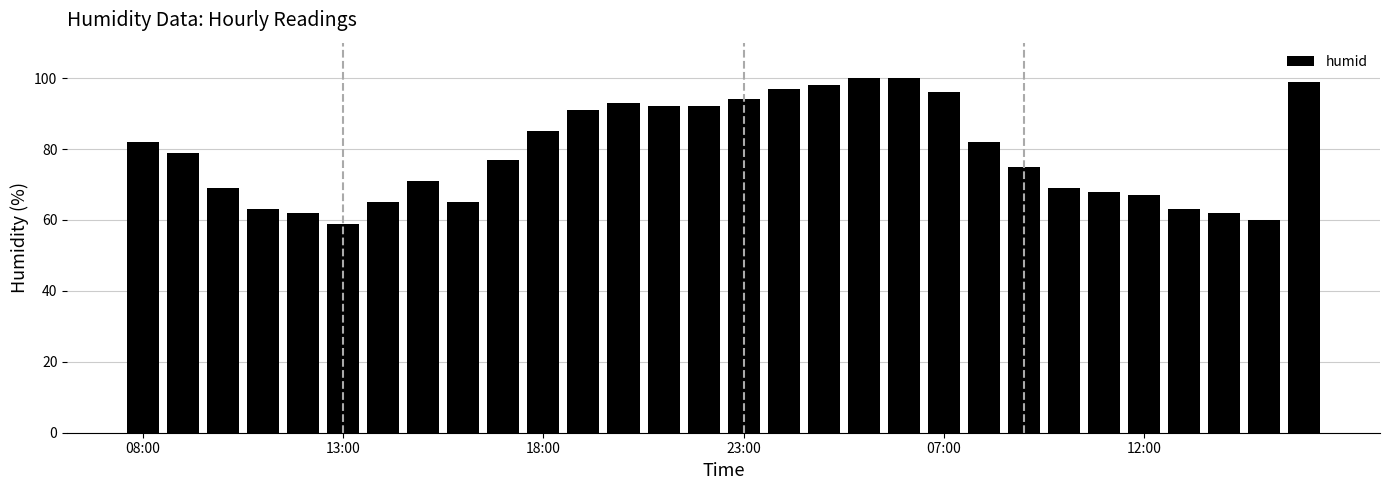

Reading left to right, extract all data points from this chart.

82	79	69	63	62	59	65	71	65	77	85	91	93	92	92	94	97	98	100	100	96	82	75	69	68	67	63	62	60	99